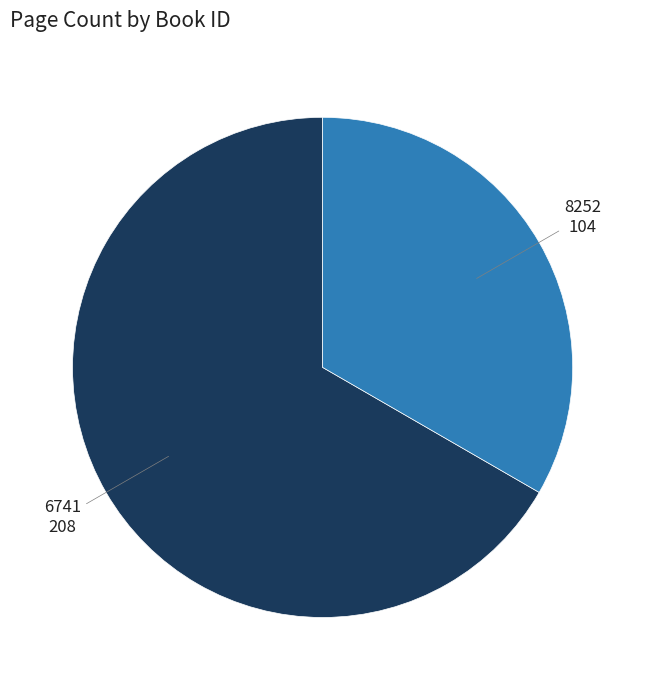

Is there a majority slice in this chart?

Yes